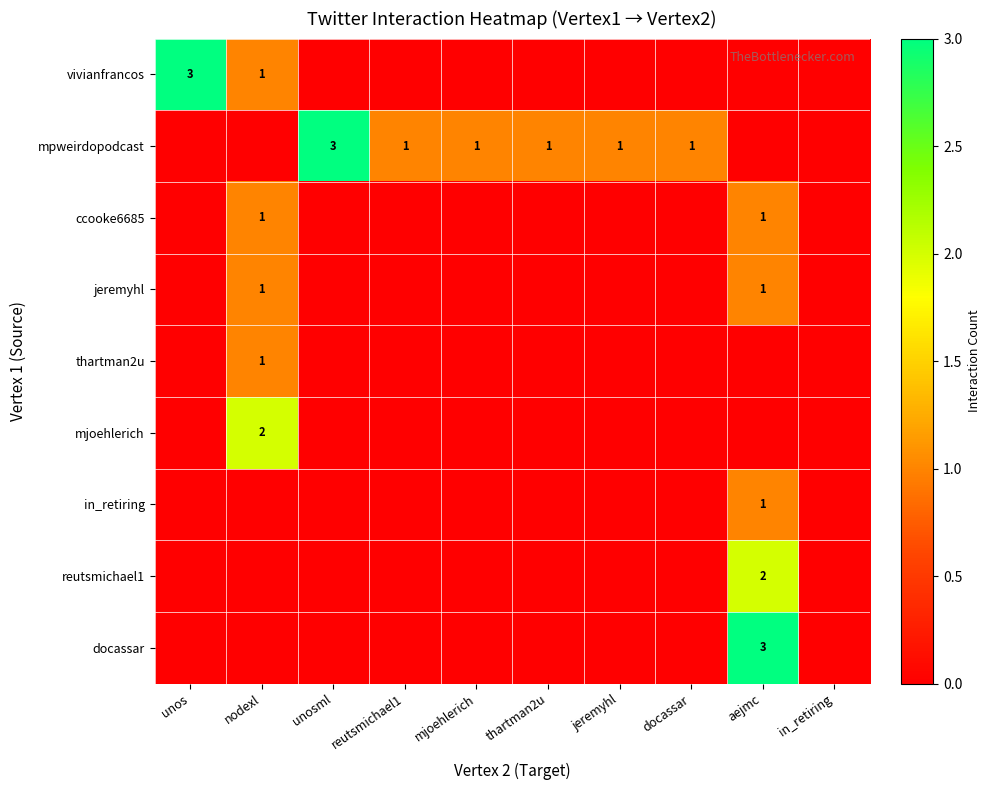

The reutsmichael1 series shows 1 at in_retiring. True or false?

False